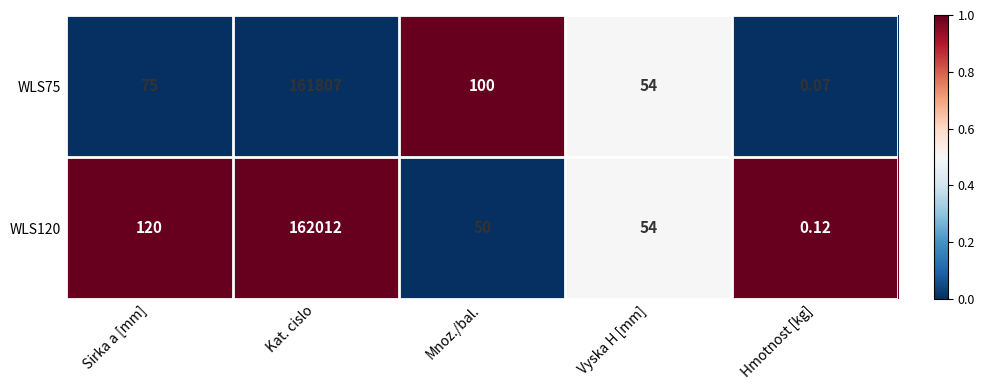

Rank the series at Kat. cislo from highest to lowest value.

WLS120, WLS75